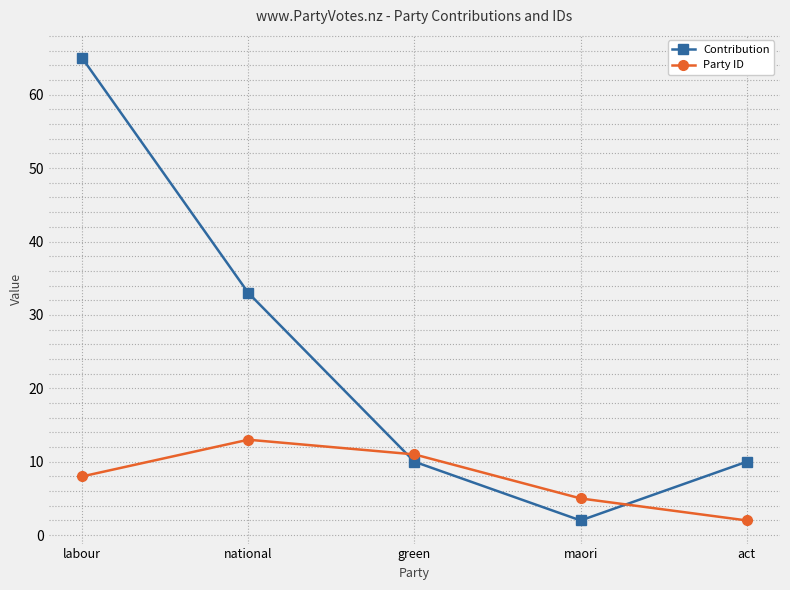

What is the label of the 2nd point from the left?

national